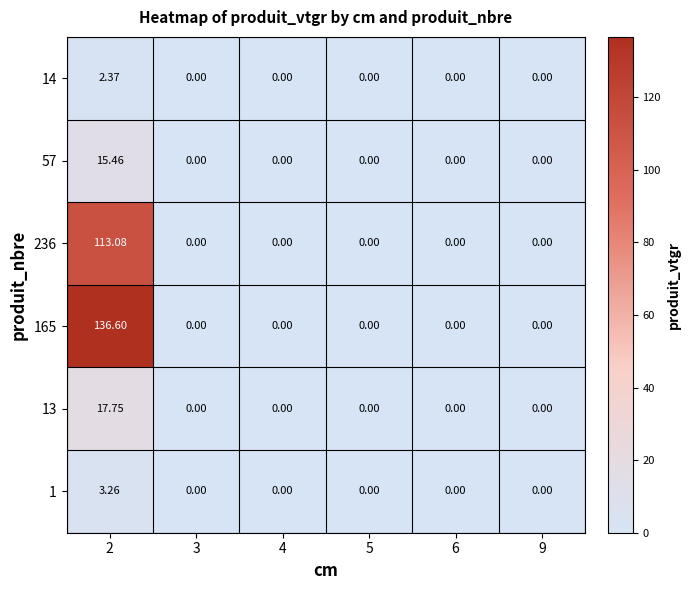

Is the value of 14 at 4 greater than the value of 57 at 2?

No